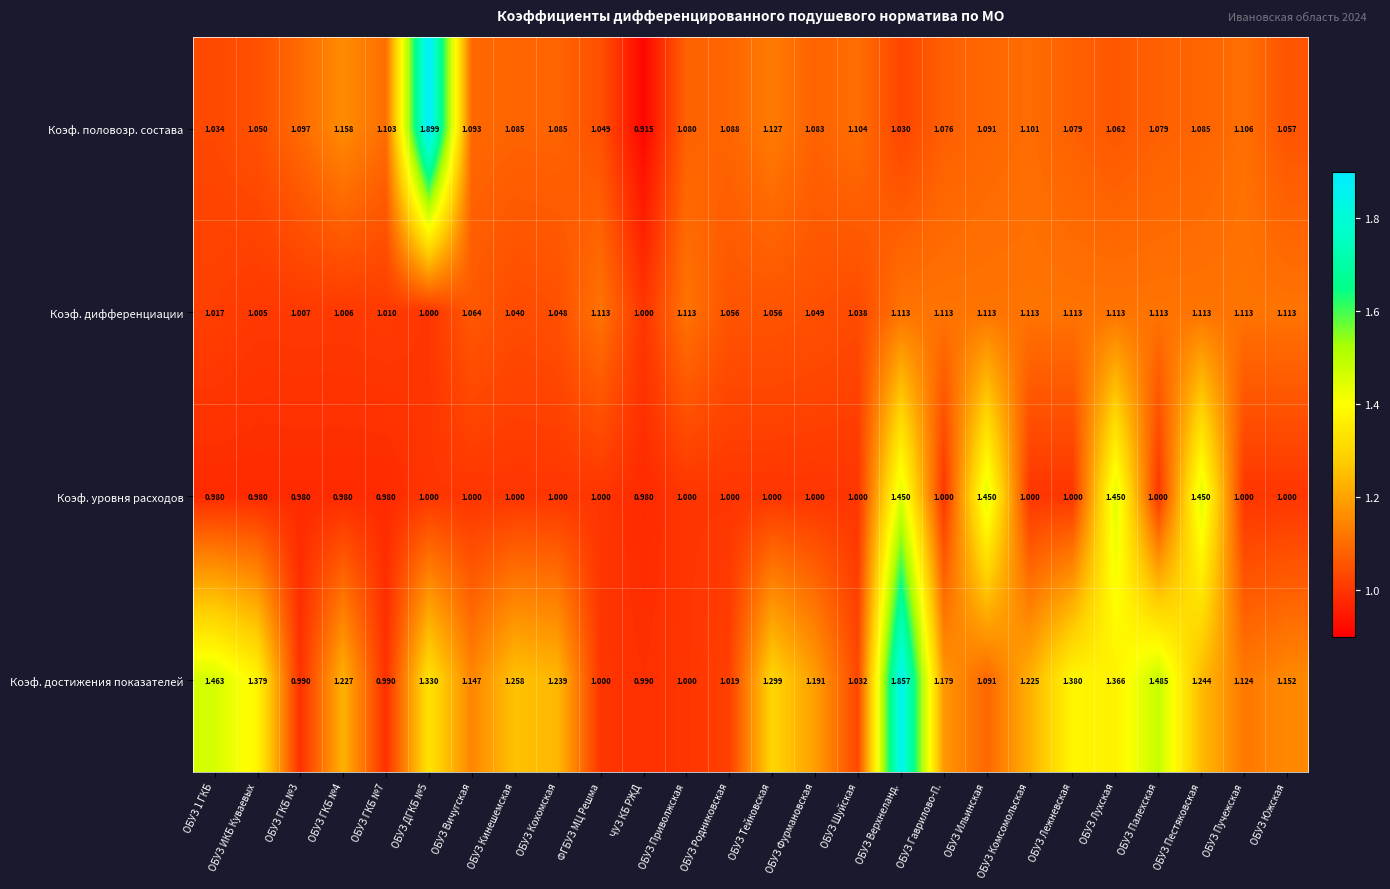

Between ОБУЗ Тейковская and ОБУЗ Комсомольская, which series saw the biggest shift?

Коэф. достижения показателей